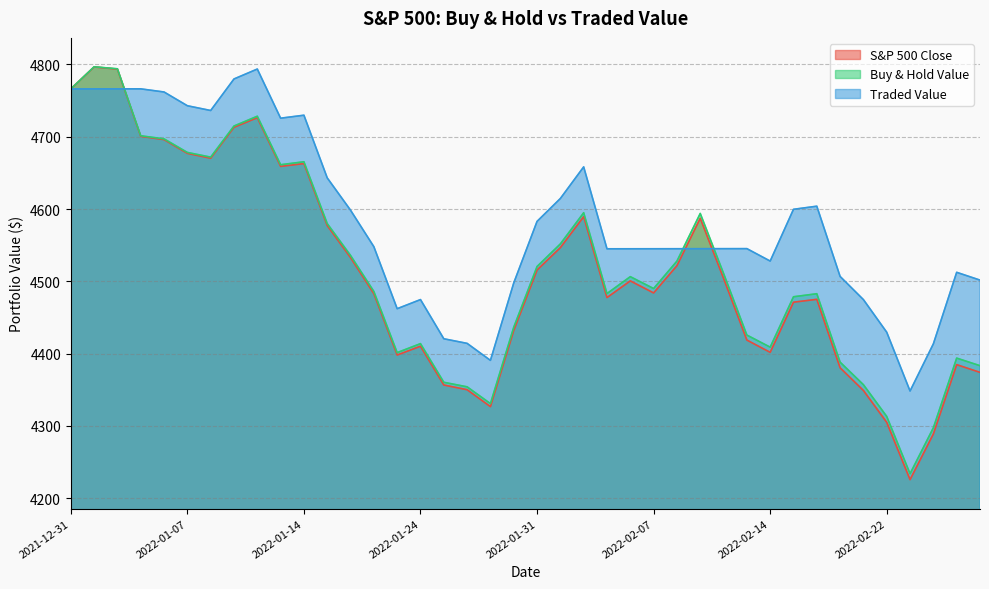

What is the label of the 17th point from the left?

2022-01-25